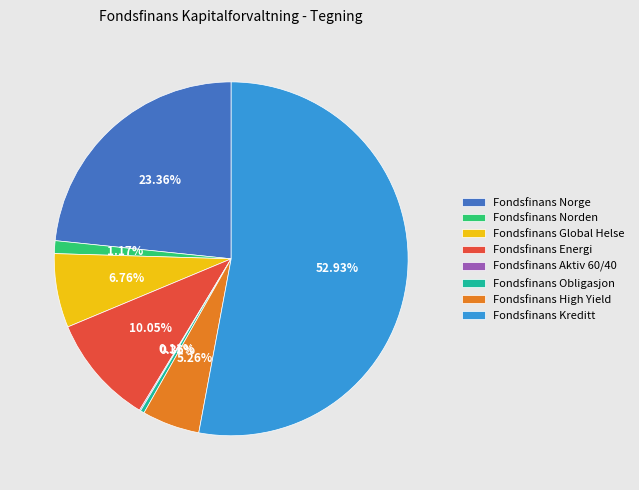

Does Fondsfinans Kreditt account for over 50% of the chart?

Yes